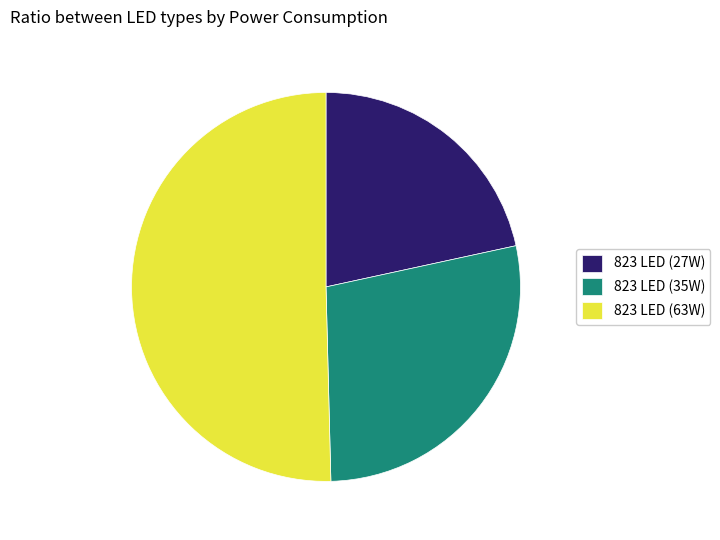

Do 823 LED (35W) and 823 LED (27W) together represent more than half of the pie?

No